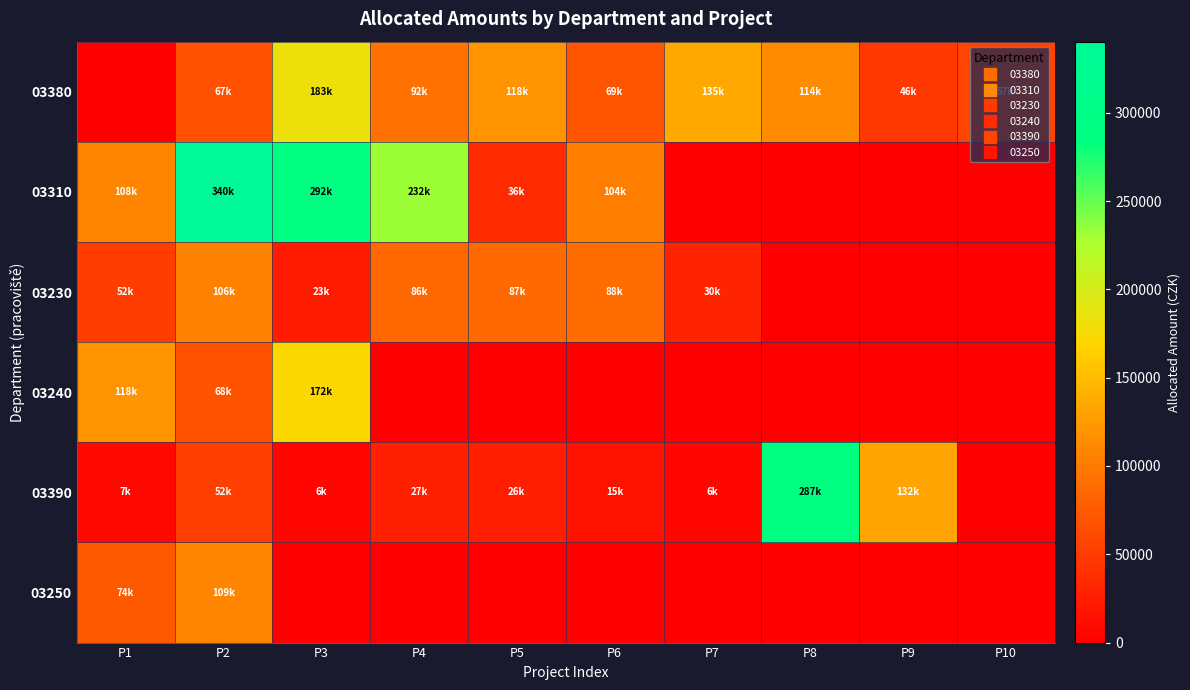

At which category is the sum across all series the highest?

P2